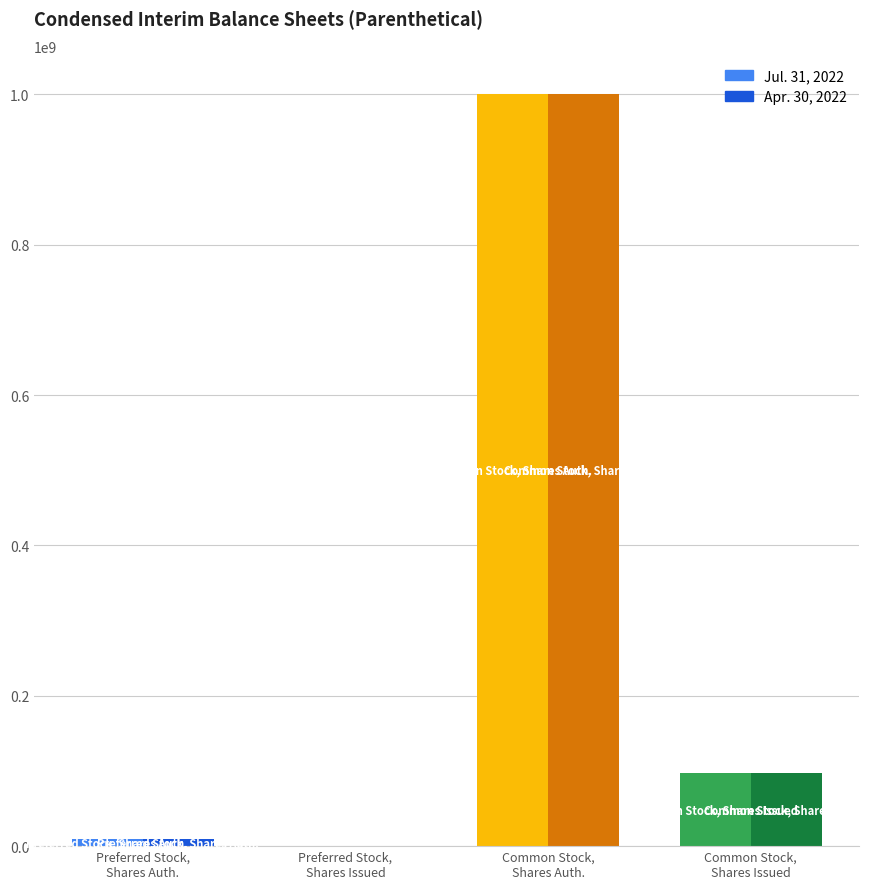

What is the highest value of the Jul. 31, 2022 series?

1000000000.0